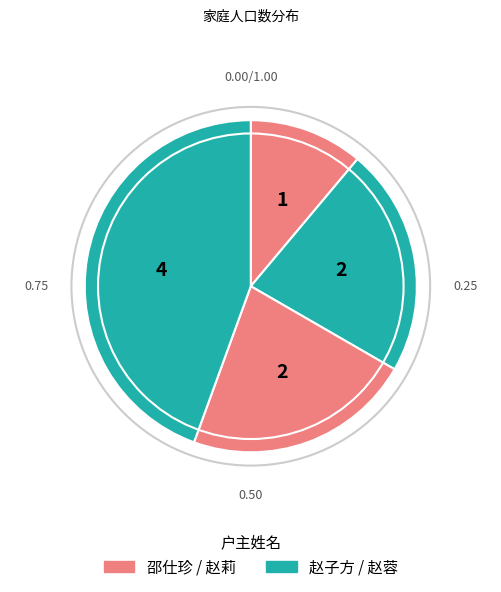

To the nearest percent, what is the difference between the largest and smallest slice percentages?

33%